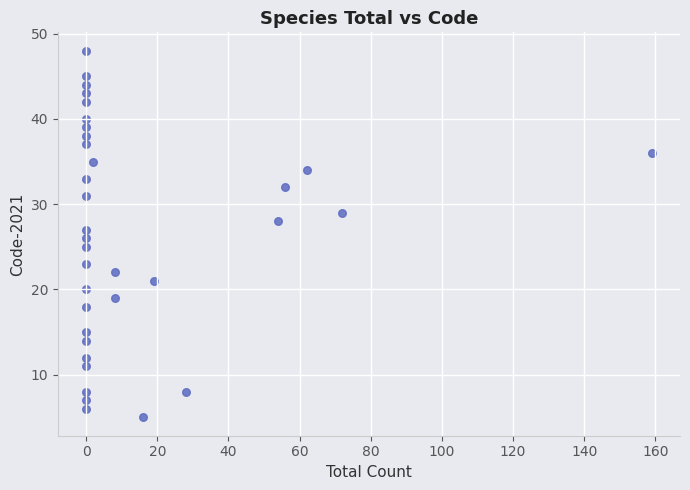

What is the range of Y values (max minus min)?

43